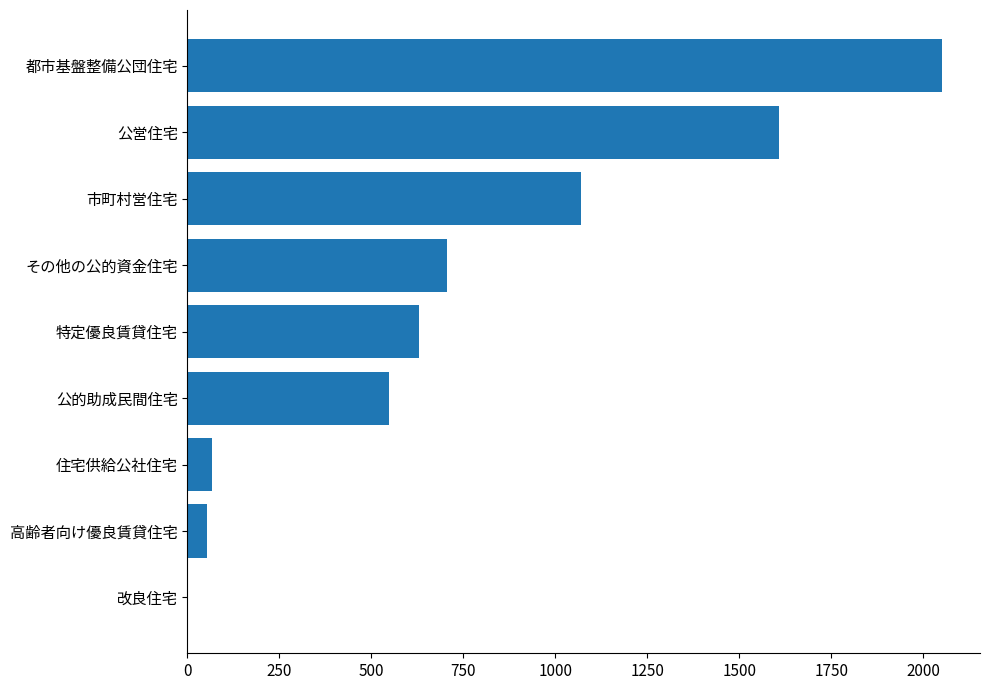

What is the sum of the values at 公営住宅 and 改良住宅?

1609